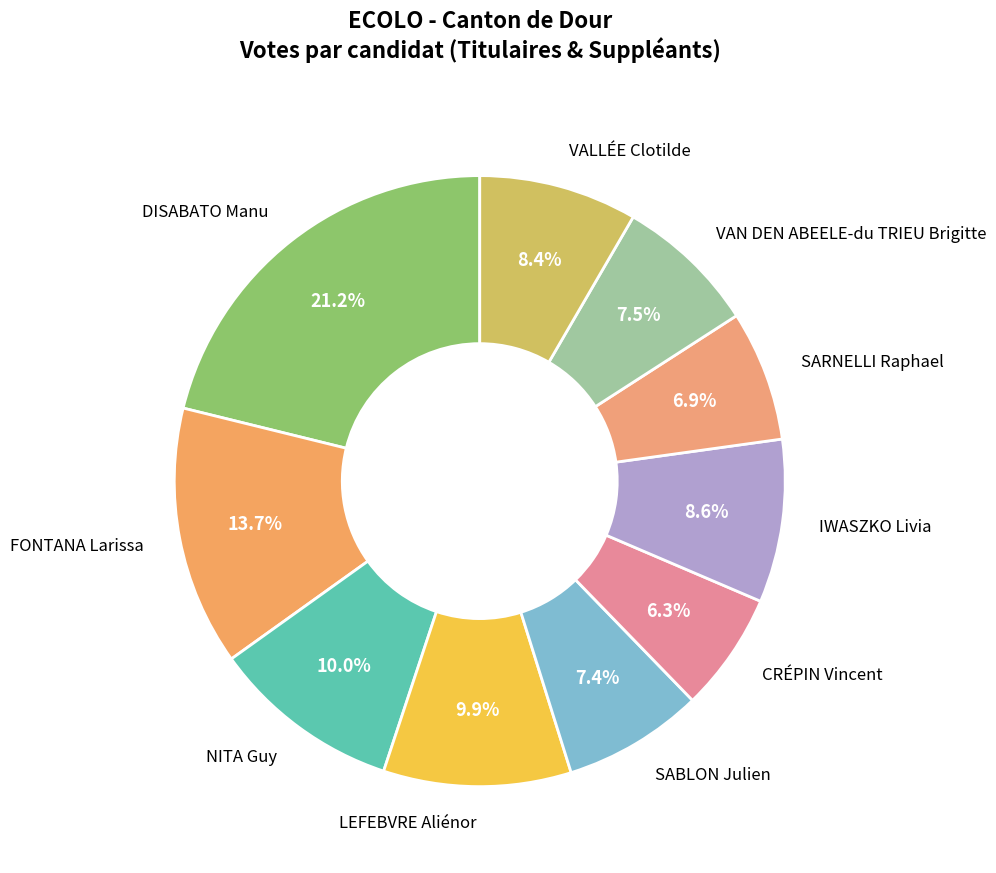

What is the ratio of the value at LEFEBVRE Aliénor to the value at SARNELLI Raphael?

1.4